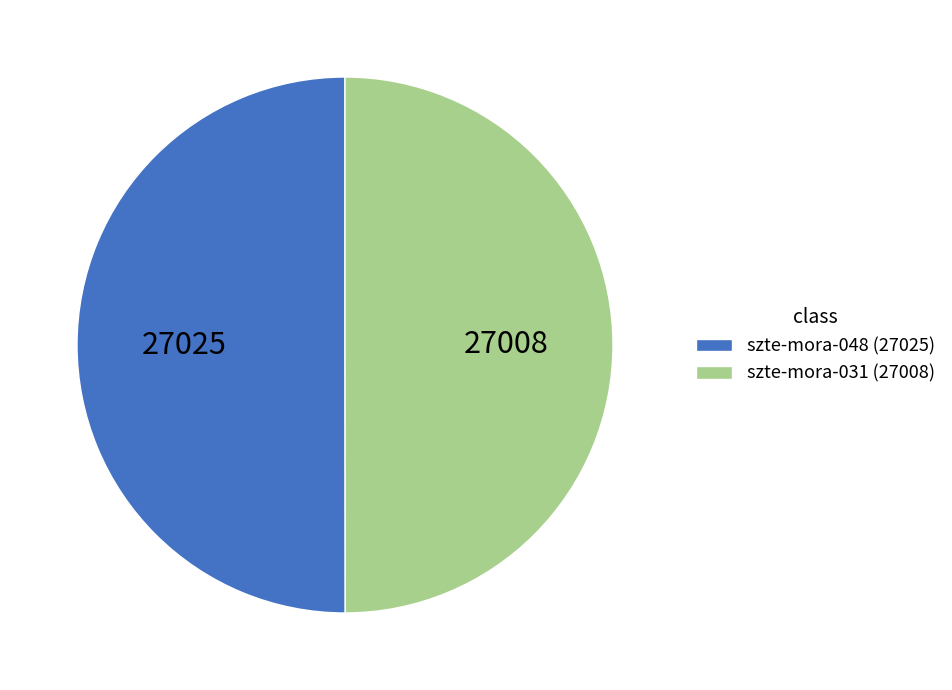

Count the number of slices in the pie.

2